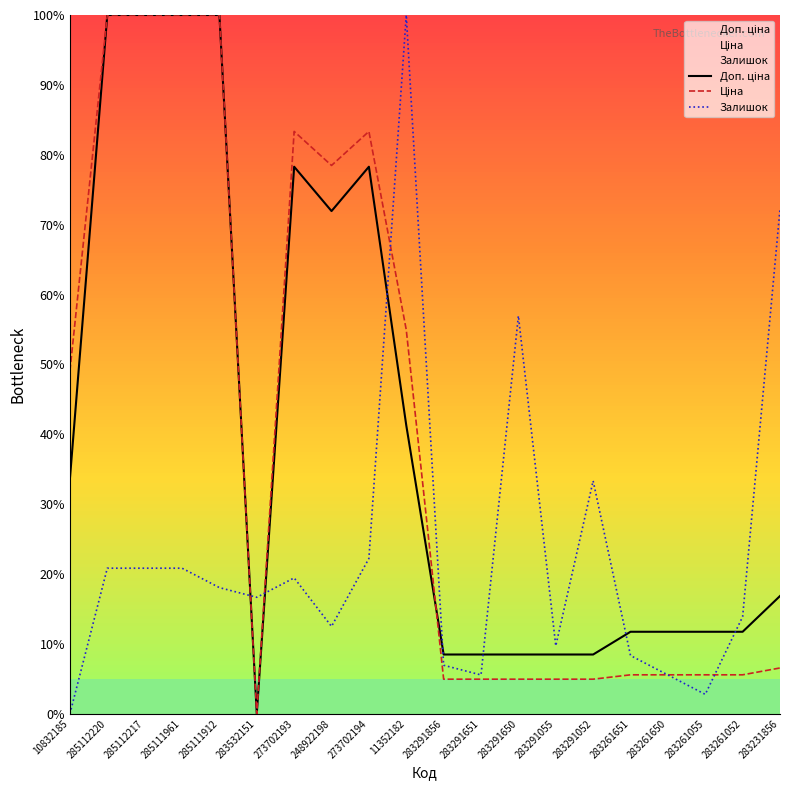

What is the label of the 6th point from the right?

283291052